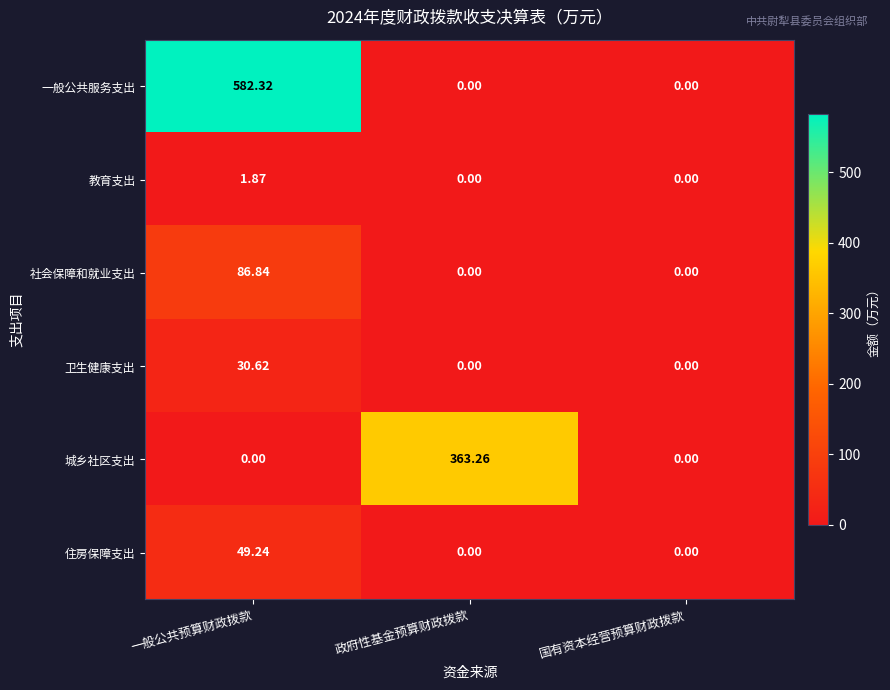

Which series has the largest range (max minus min)?

一般公共服务支出